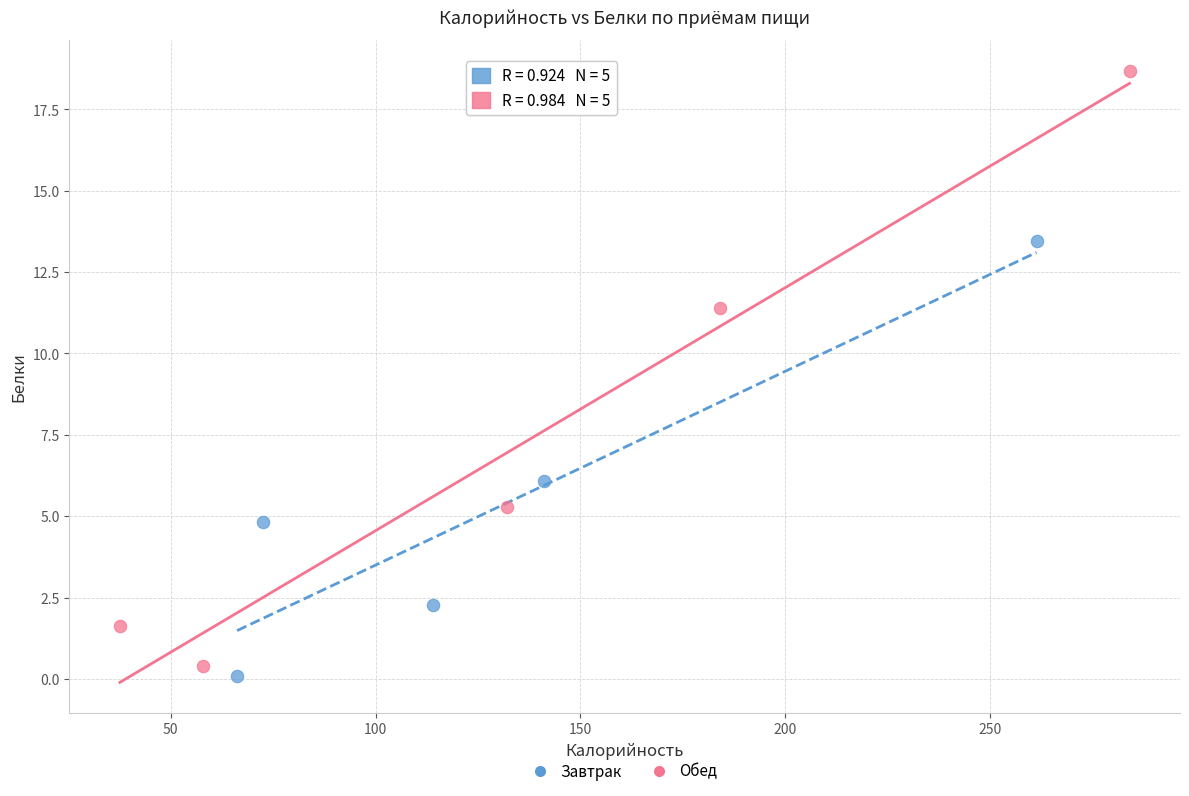

Which series has the largest Y range (max minus min)?

Обед